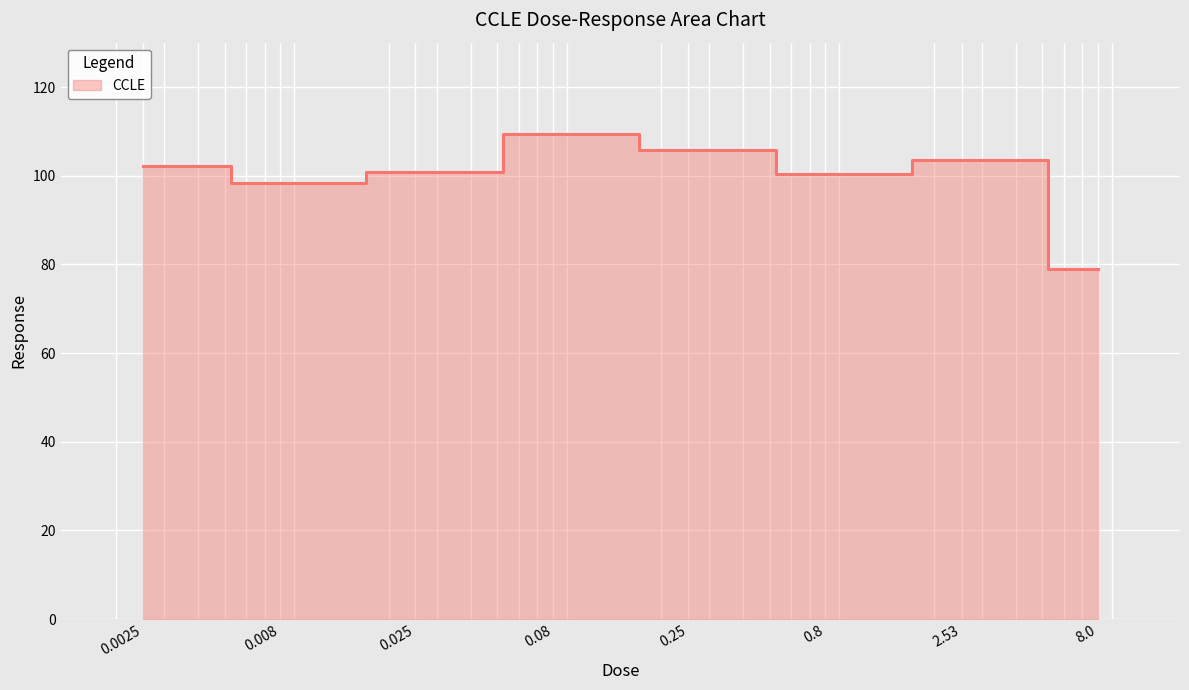

What is the label of the 2nd point from the left?

0.008